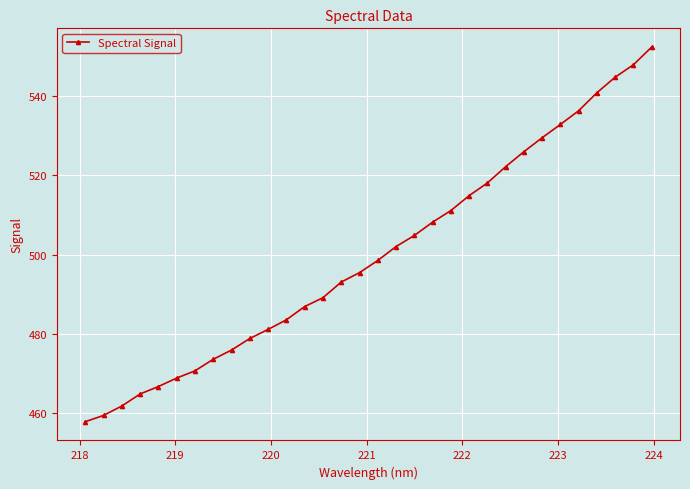

Does the chart have visible grid lines?

Yes